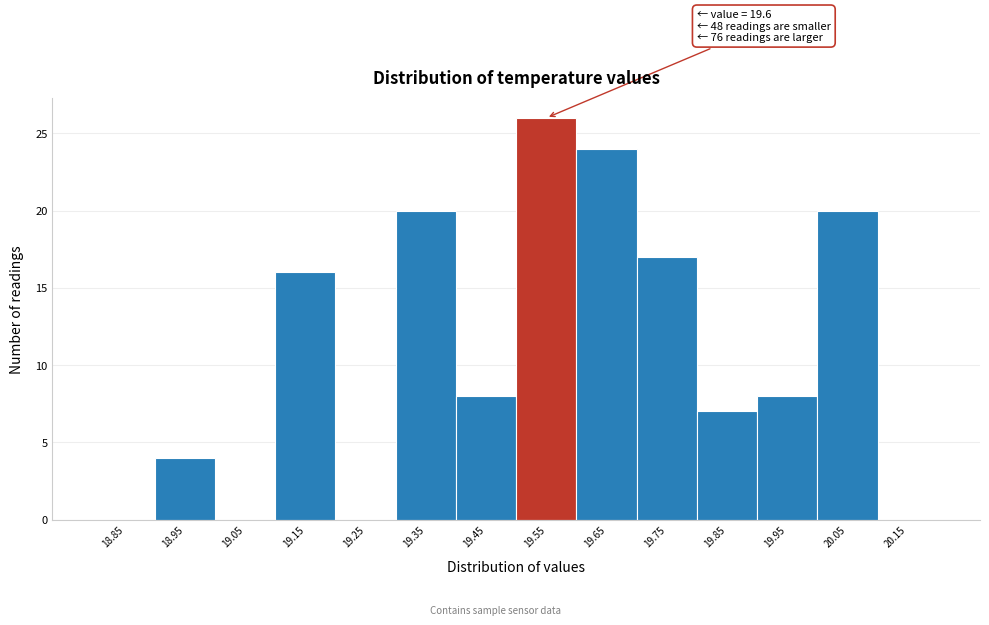

Reading left to right, list all the values displayed in this chart.

18.85=0	18.95=4	19.05=0	19.15=16	19.25=0	19.35=20	19.45=8	19.55=26	19.65=24	19.75=17	19.85=7	19.95=8	20.05=20	20.15=0